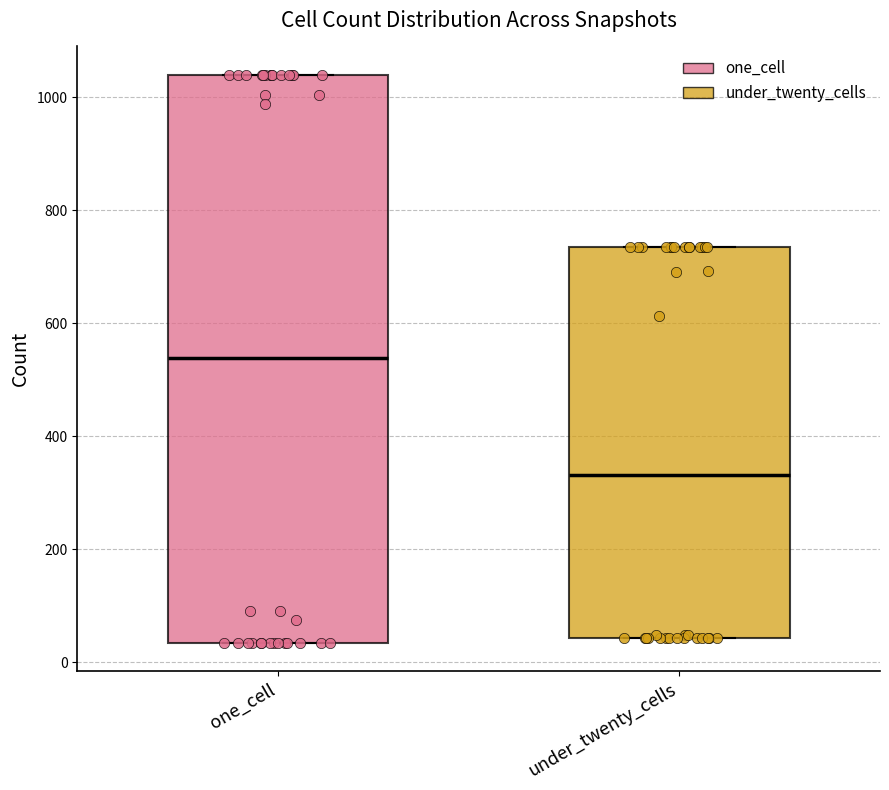

Reading left to right, transcribe this box plot: for each box, give where its median line is, the range the box spans, and where its two whiskers end, as read against the y-axis. The values are not printed on the chart, so give them approximately, as read against the axis.

one_cell: median 540, box 40 to 1040, whiskers 40 to 1040
under_twenty_cells: median 340, box 40 to 740, whiskers 40 to 740